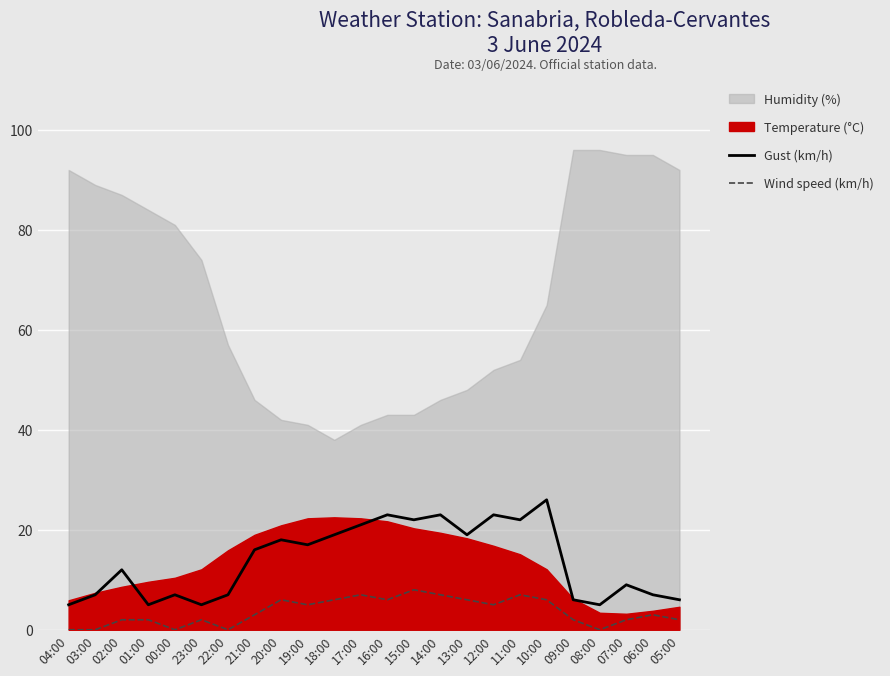

True or false: Wind speed (km/h) and Gust (km/h) cross at least once.

False